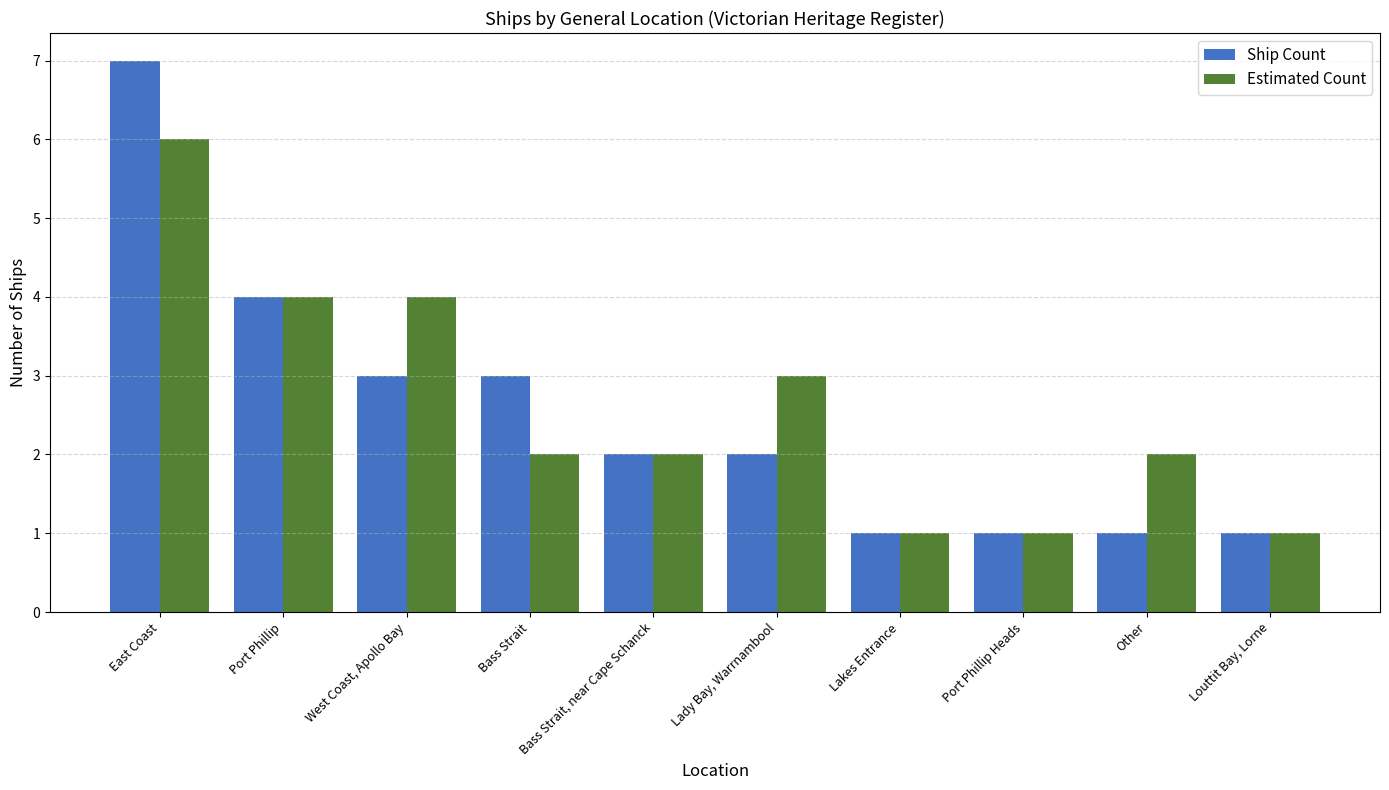

What is the difference between the maximum and minimum values in the Estimated Count series?

5